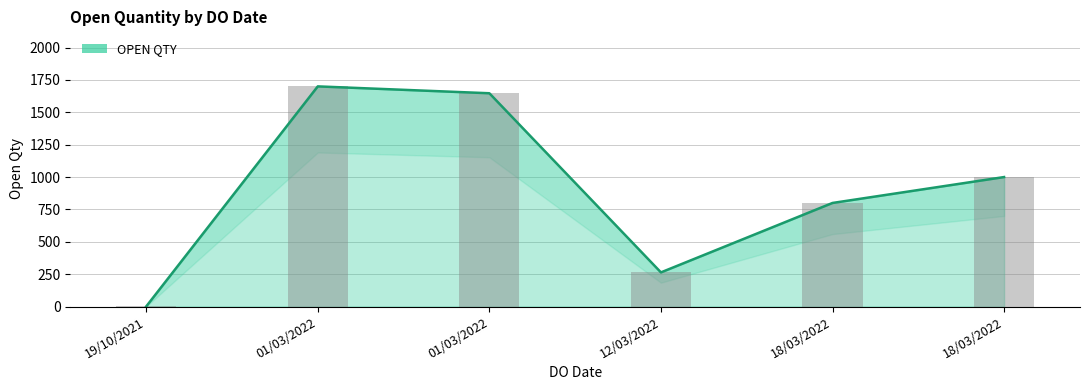

At which label does OPEN QTY (bars) first exceed 1000?

01/03/2022